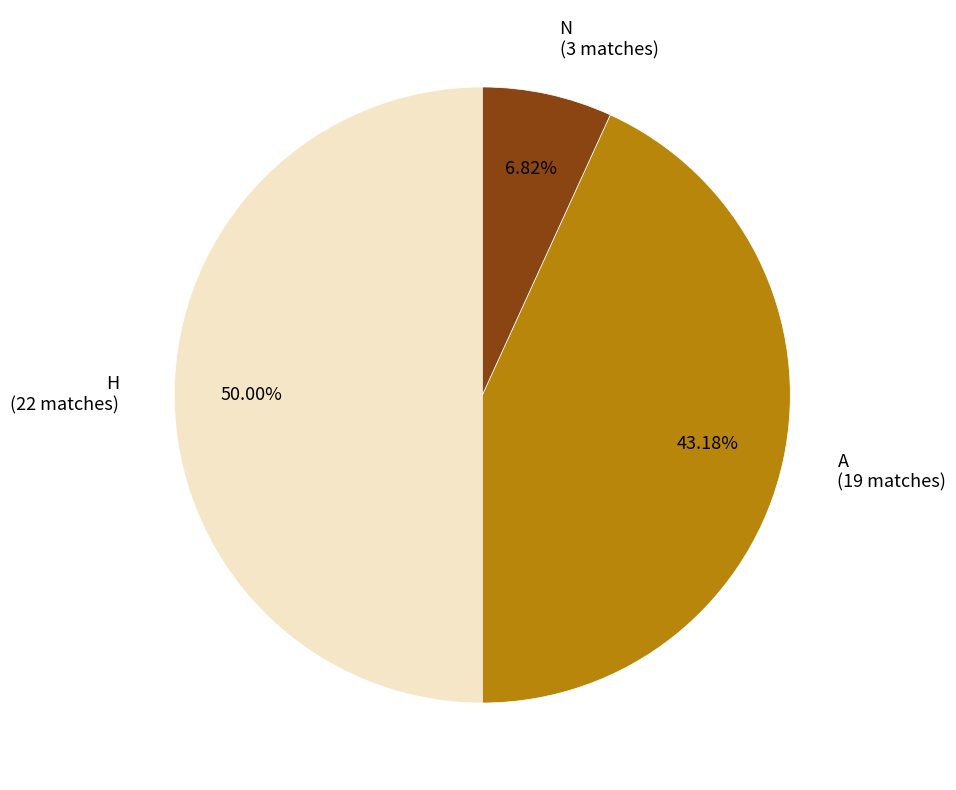

To the nearest percent, what is the difference between the largest and smallest slice percentages?

43%